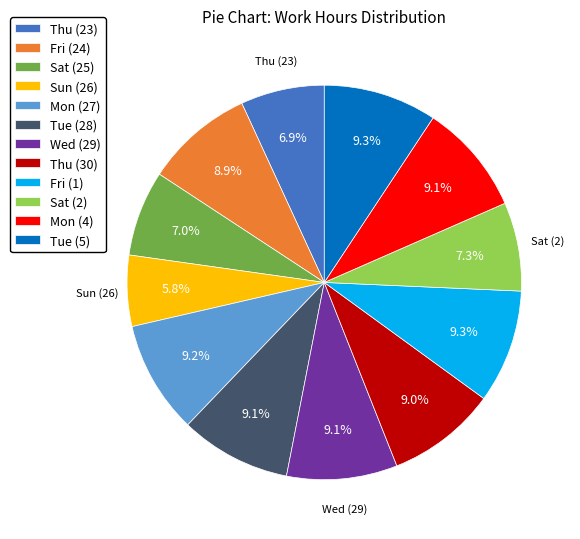

To the nearest percent, what is the combined percentage of Mon (27) and Wed (29)?

18%